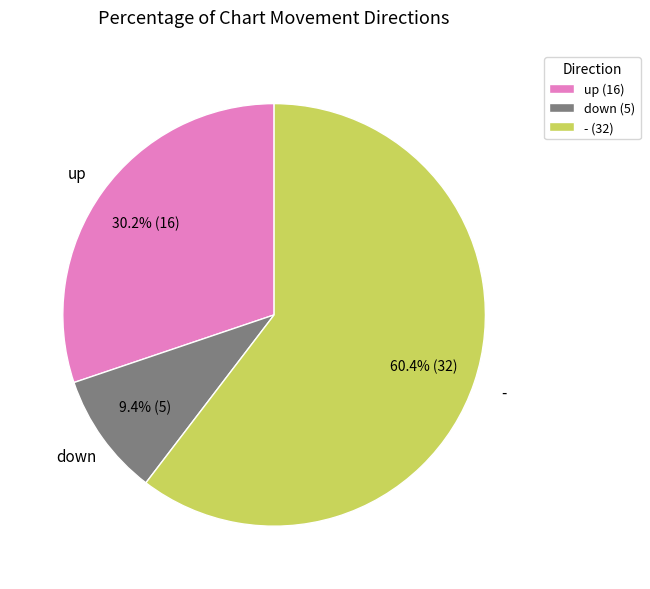

Count the number of slices in the pie.

3